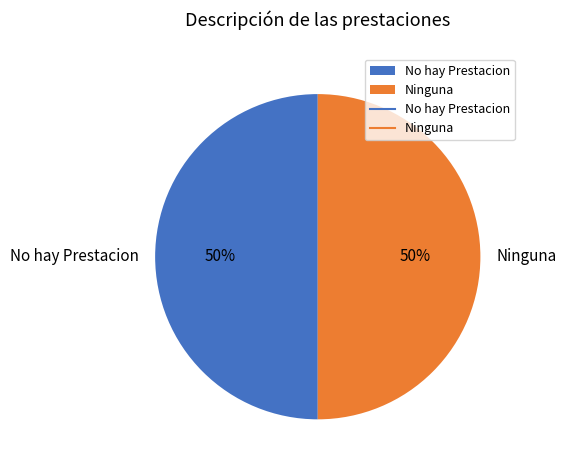

The No hay Prestacion slice represents 42% of the pie. True or false?

False